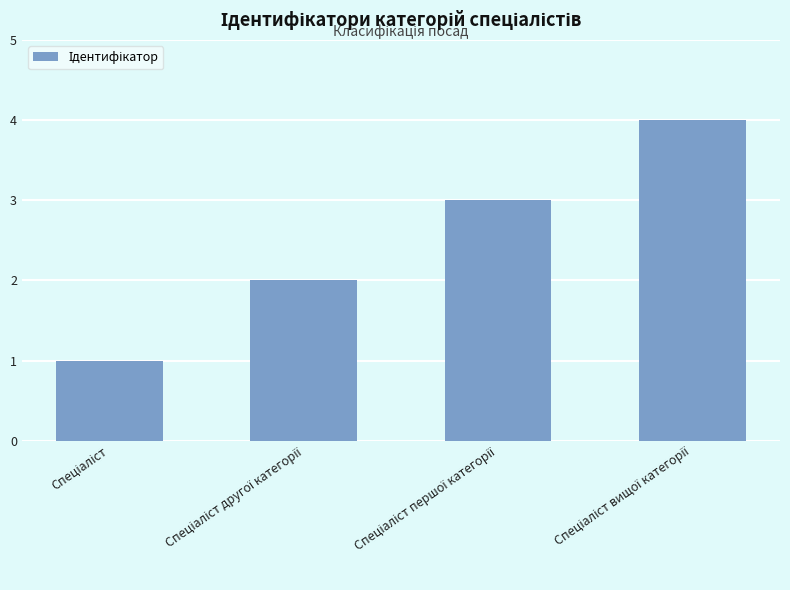

What is the value of the 1st bar from the left?

1